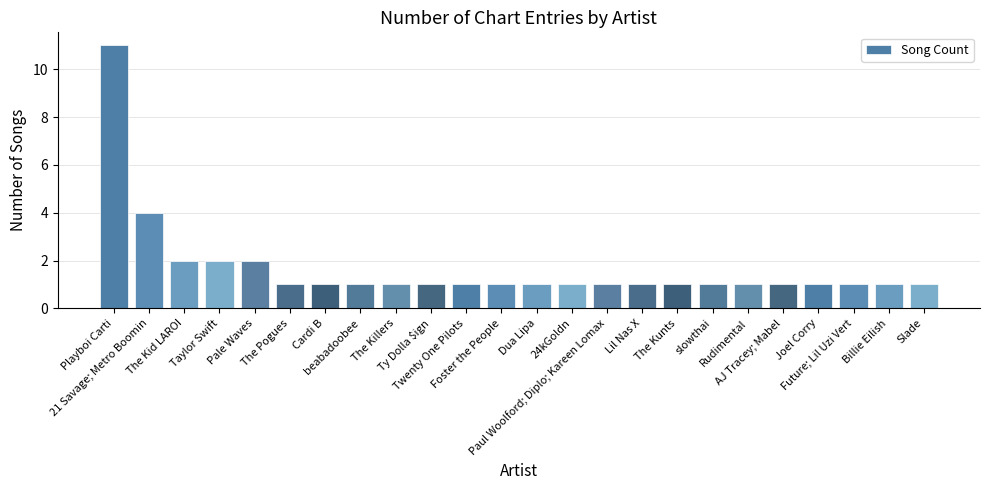

The value at Ty Dolla $ign is 0. True or false?

False